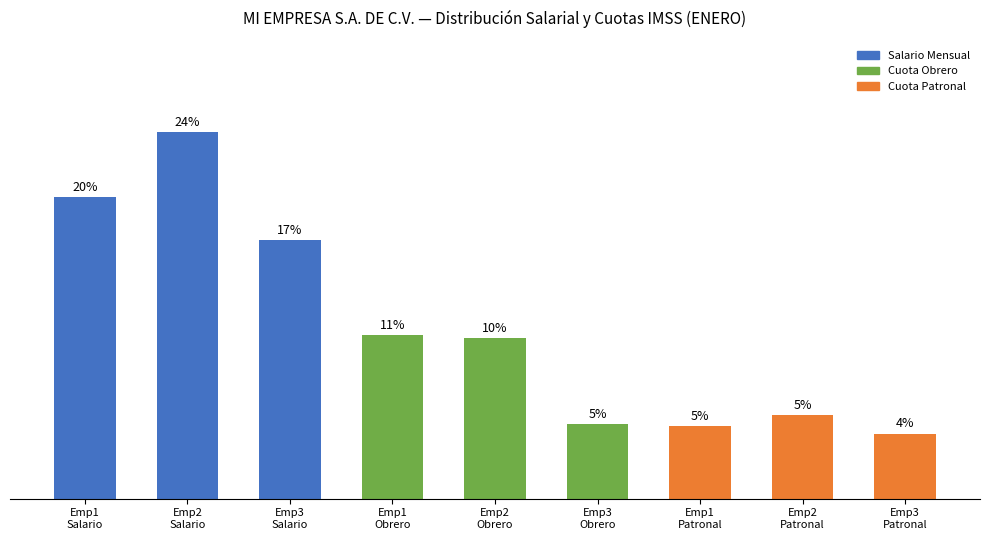

Reading right to left, what are all the values shown in this chart?

4.2	5.4	4.7	4.8	10.4	10.6	16.7	23.7	19.5